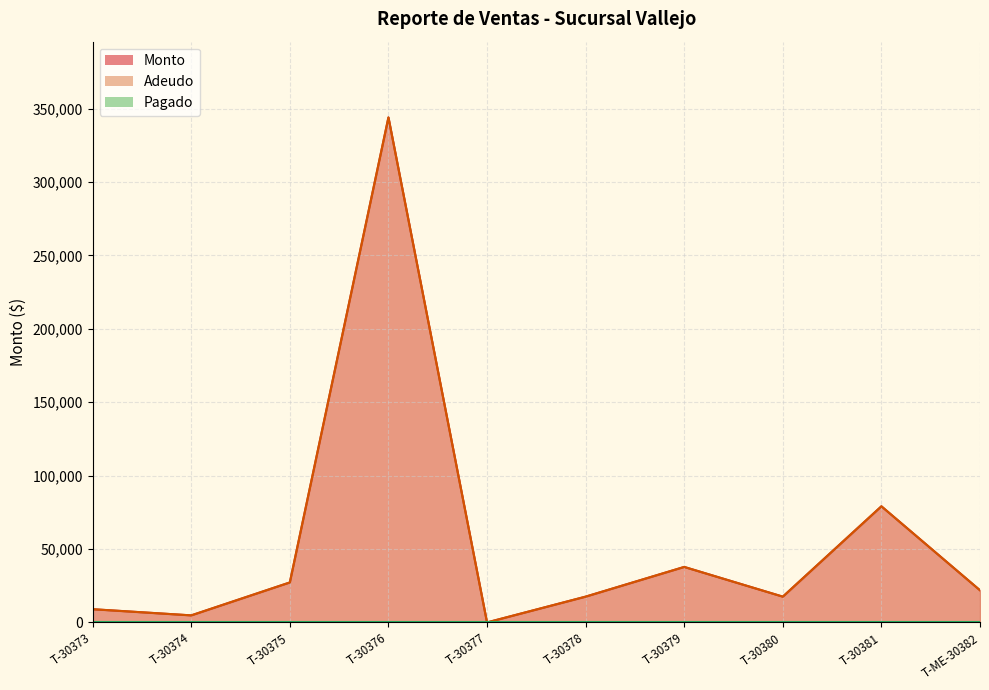

Reading left to right, transcribe all the data shown in this chart.

Monto: 9000.0	4800.0	27230.0	344000.0	0.0	17556.0	37800.0	17556.0	79100.0	21895.5
Adeudo: 9000.0	4800.0	27230.0	344000.0	0.0	17556.0	37800.0	17556.0	79100.0	21895.5